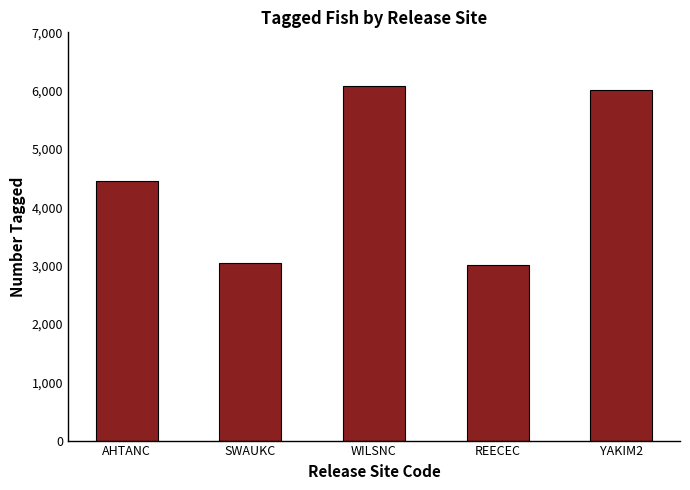

What is the value of the 2nd bar from the left?

3041